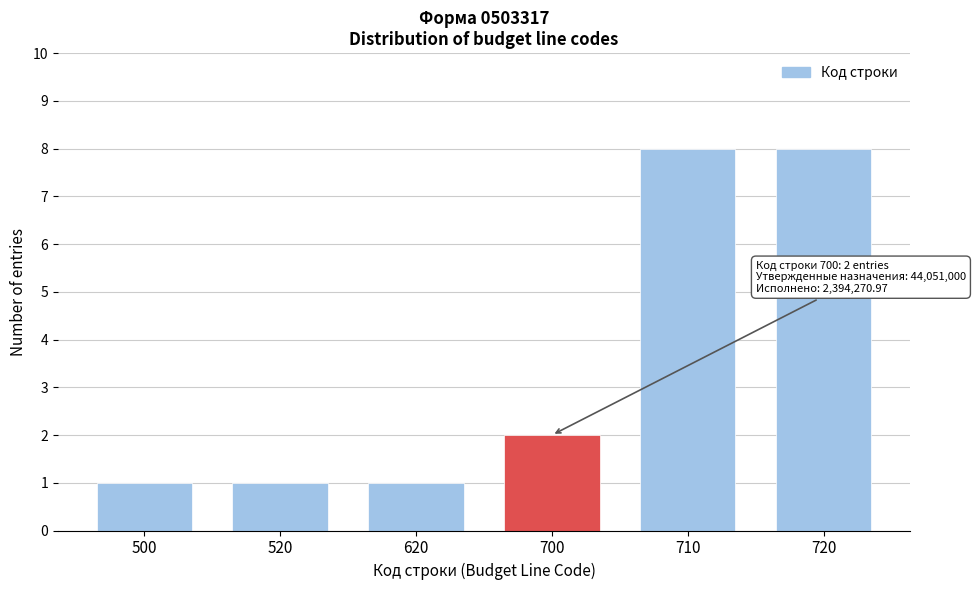

Reading left to right, what are all the values shown in this chart?

1	1	1	2	8	8